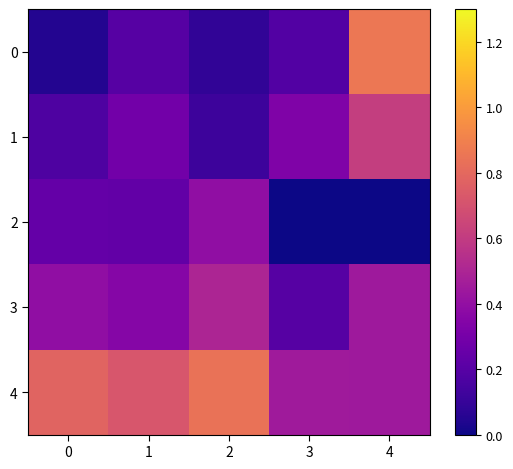

List the series in order of their peak value, lowest first.

2, 3, 1, 4, 0